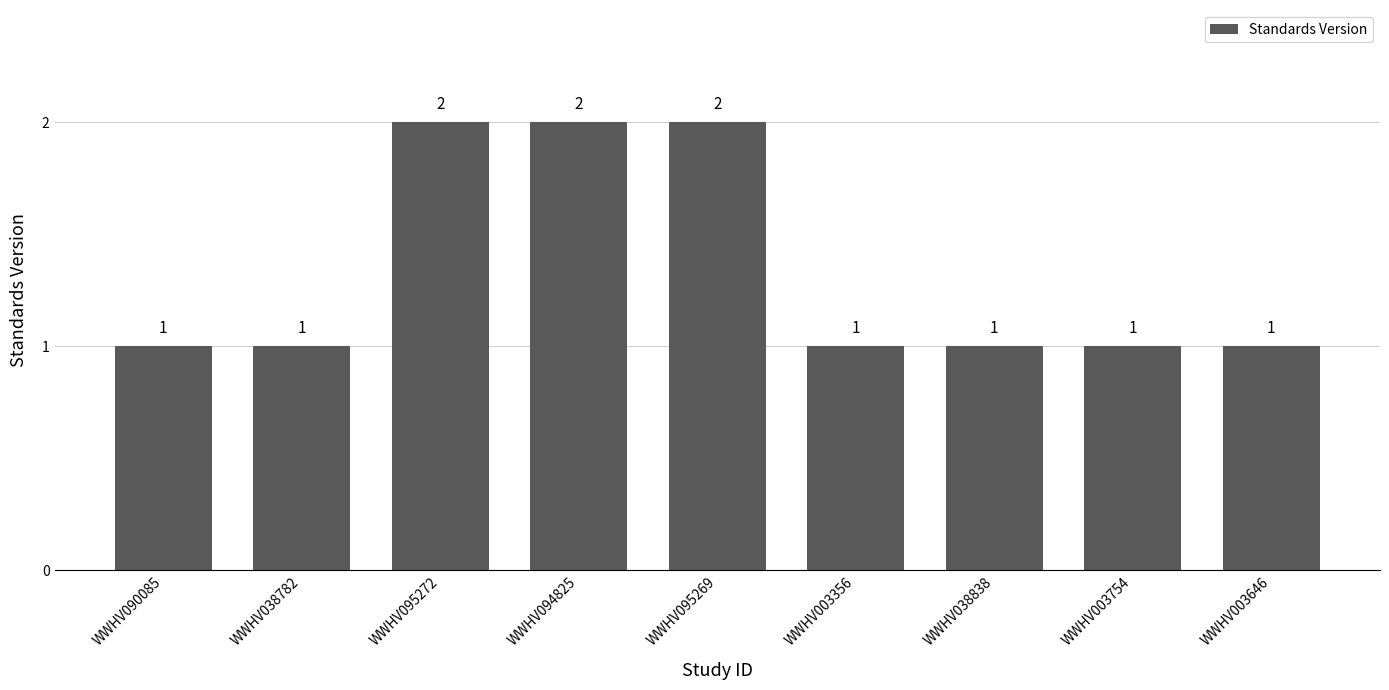

Reading left to right, extract all data points from this chart.

1	1	2	2	2	1	1	1	1